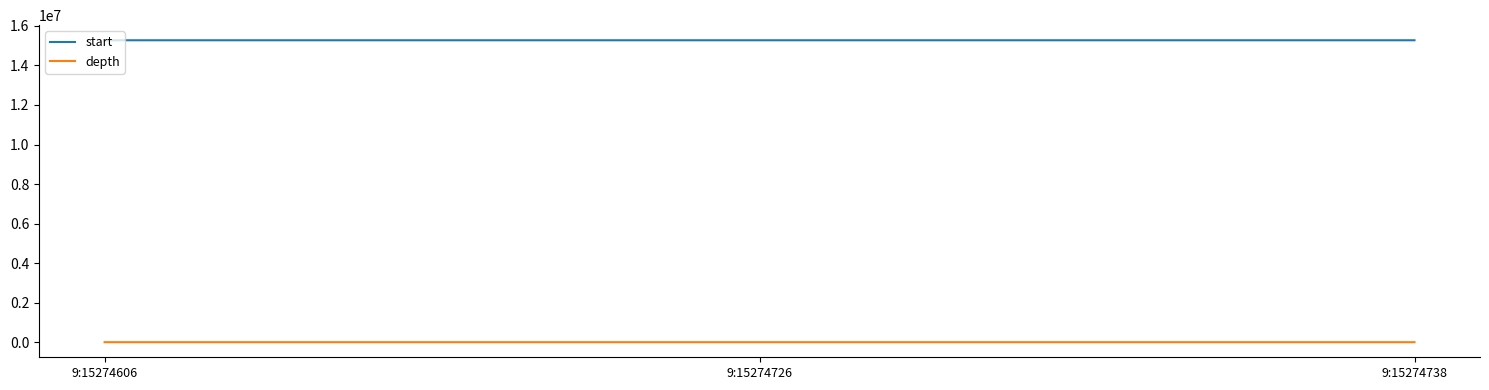

What is the greatest value displayed?

15274738